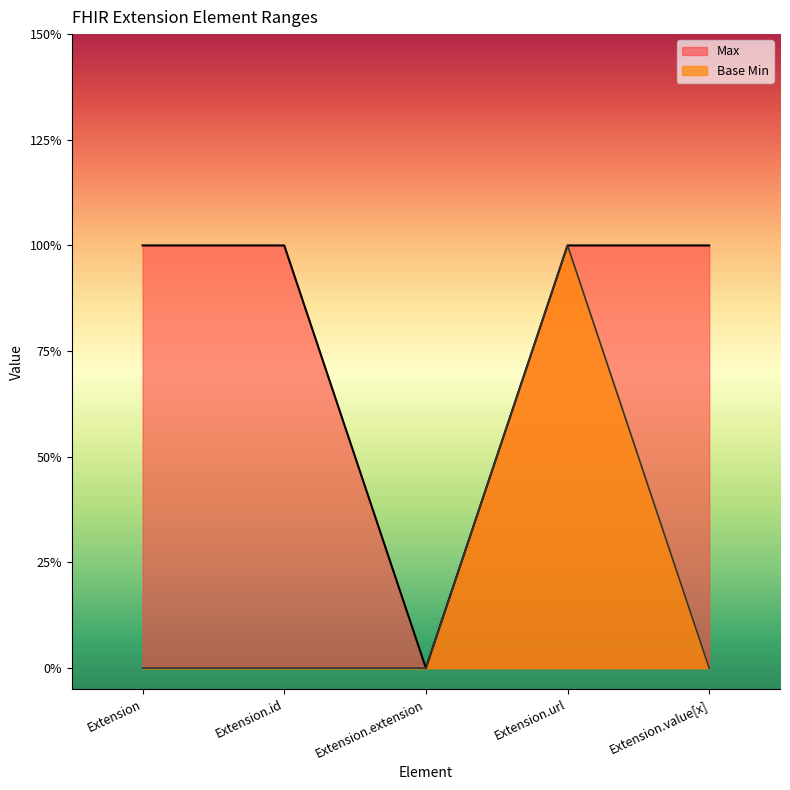

How many distinct data groups are displayed?

2